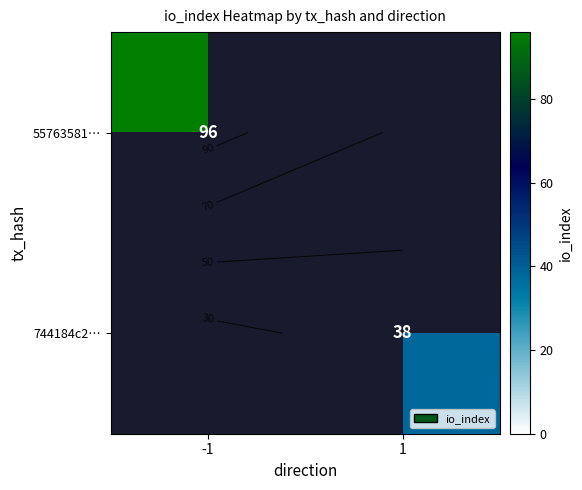

What is the highest value of the 55763581… series?

96.0